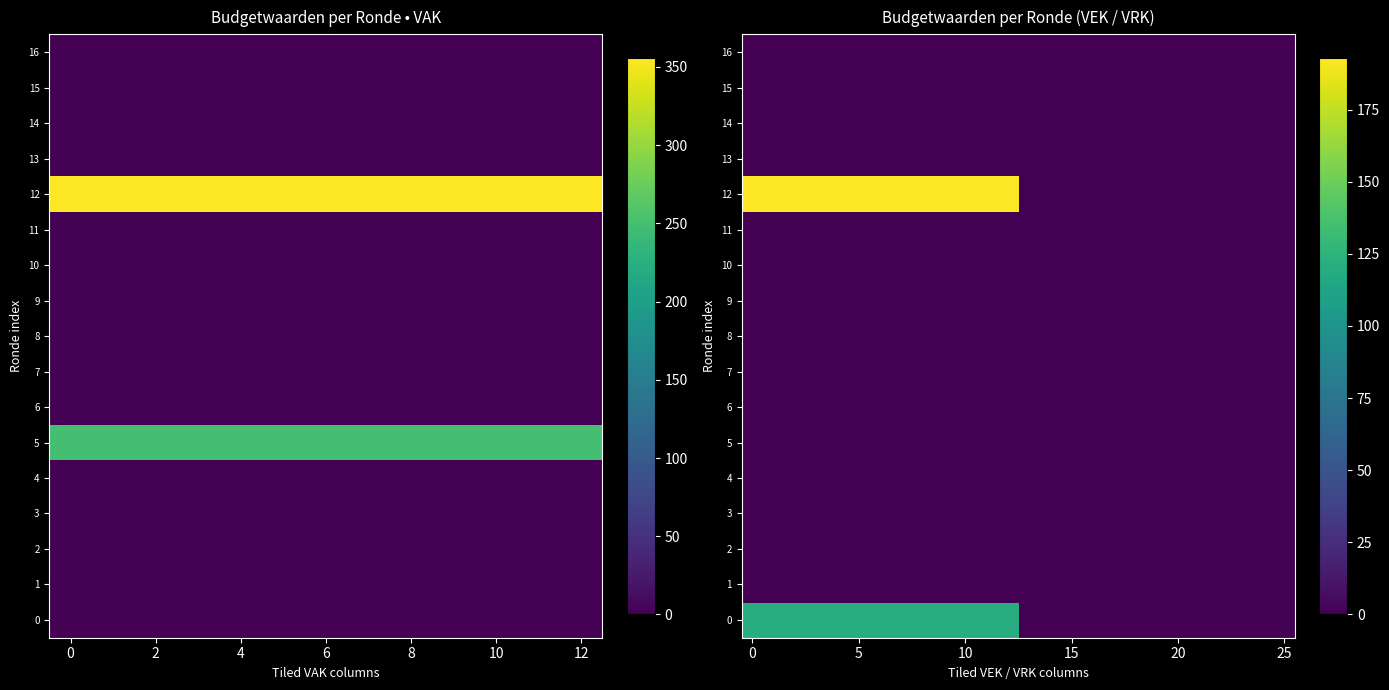

Which series has the largest total across all categories?

12